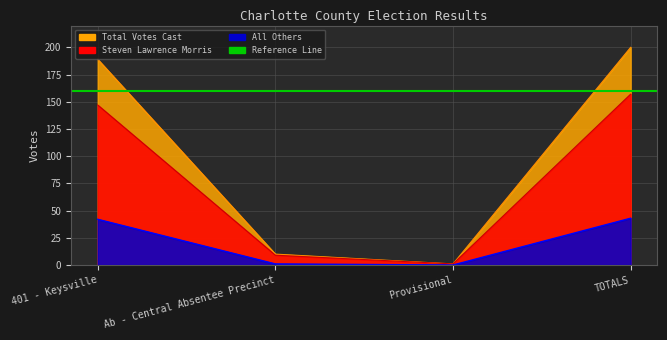

What is the spread (max minus min) of values at Ab - Central Absentee Precinct?

9